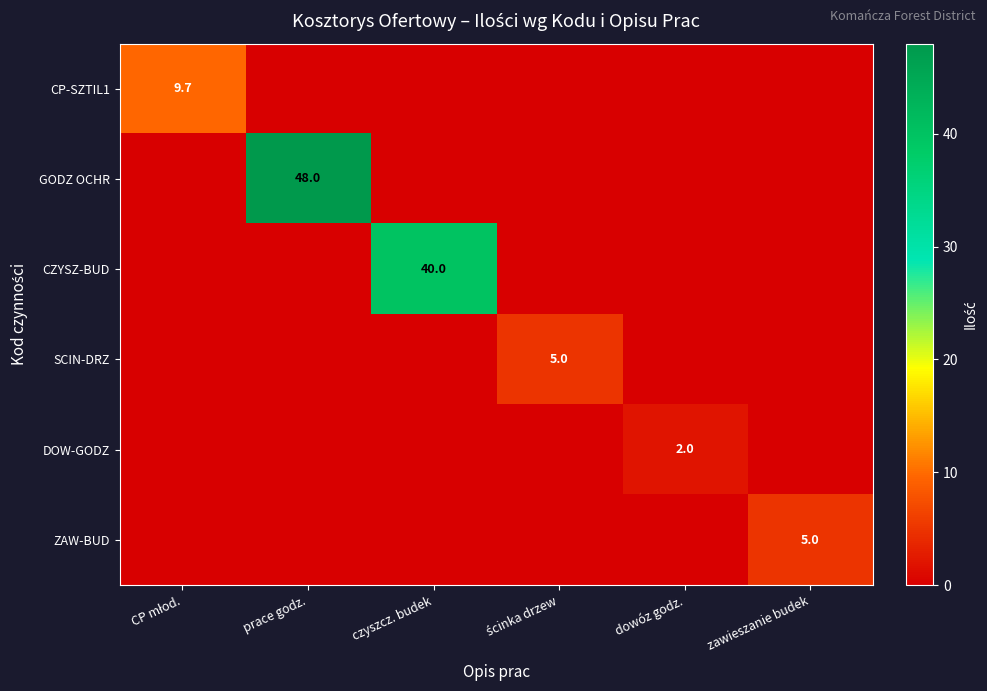

How many categories are shown in the chart?

6